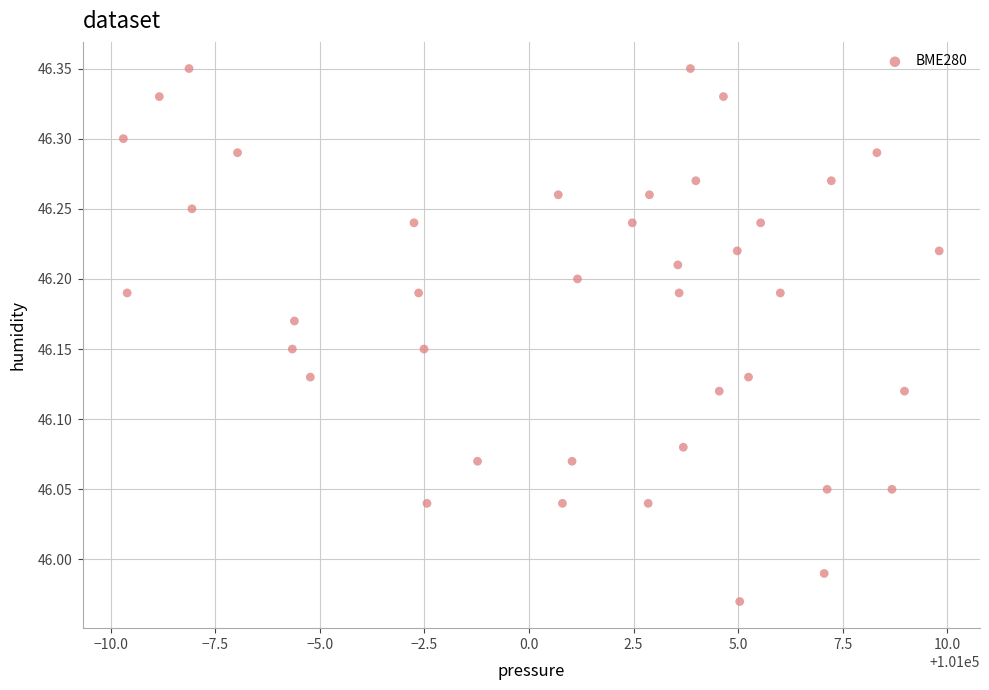

What is the range of X values (max minus min)?

19.5